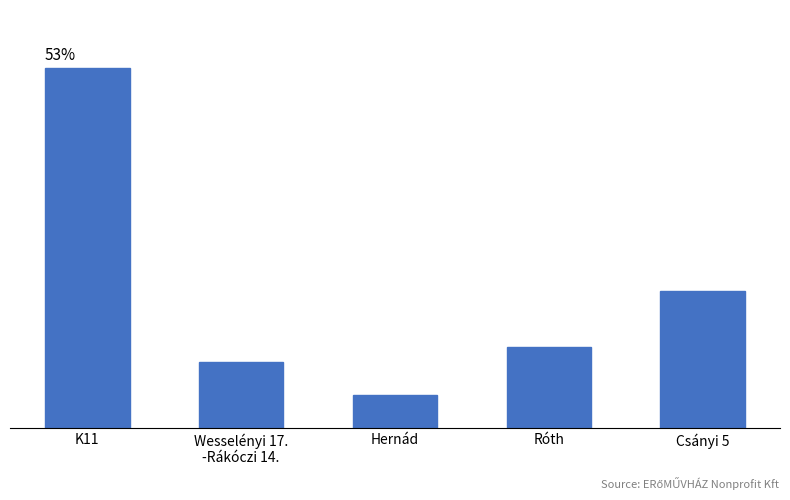

Where does the data first go above 3494?

K11